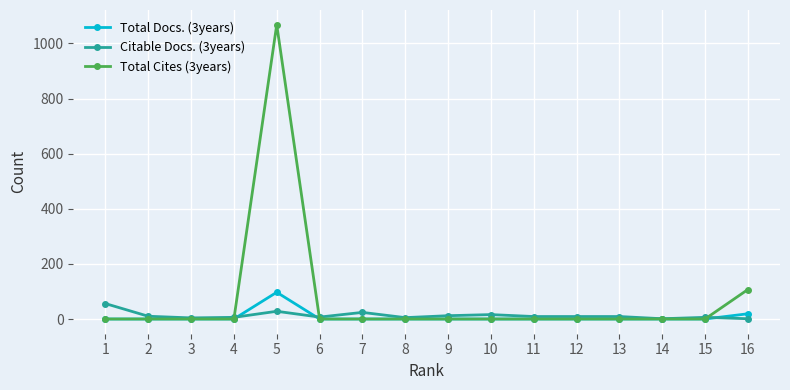

Which series has the widest spread of values?

Total Cites (3years)